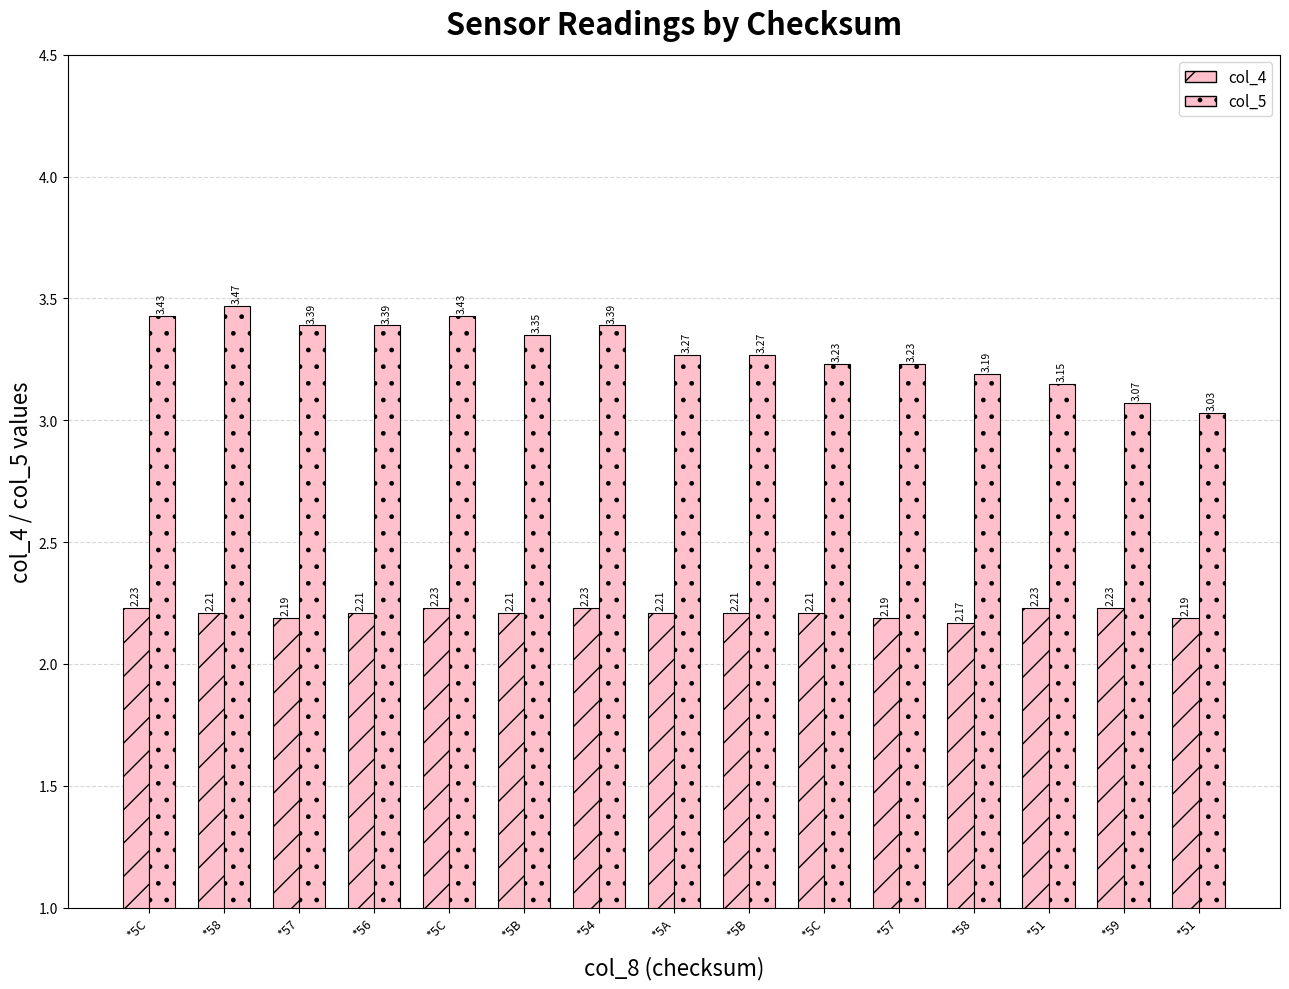

How many bars are there in total?

30